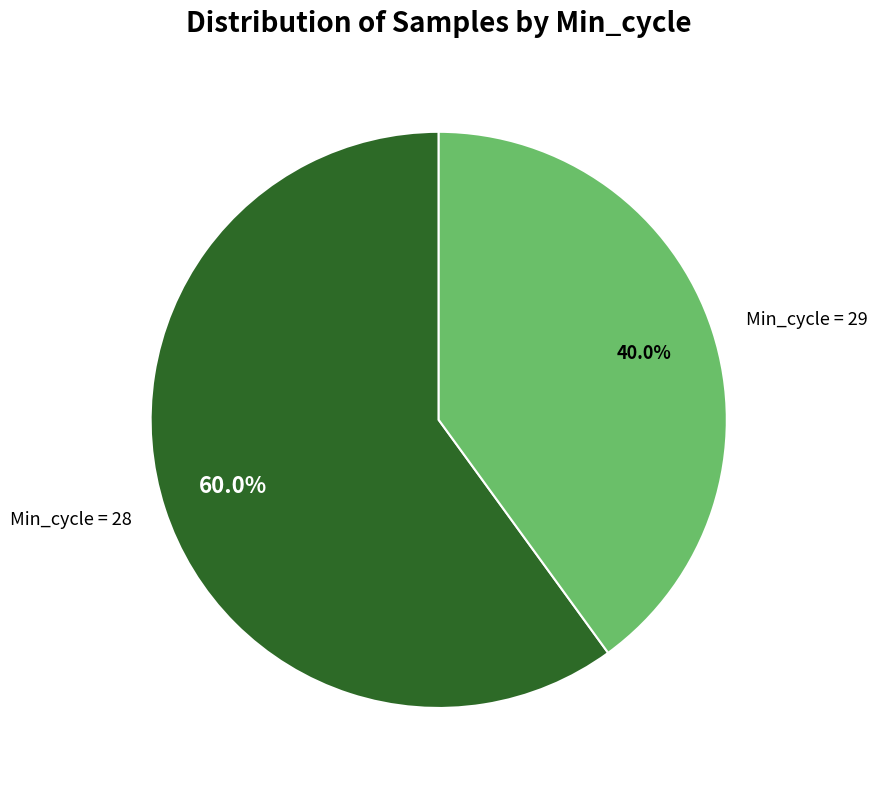

Is there any slice that represents more than half of the pie?

Yes